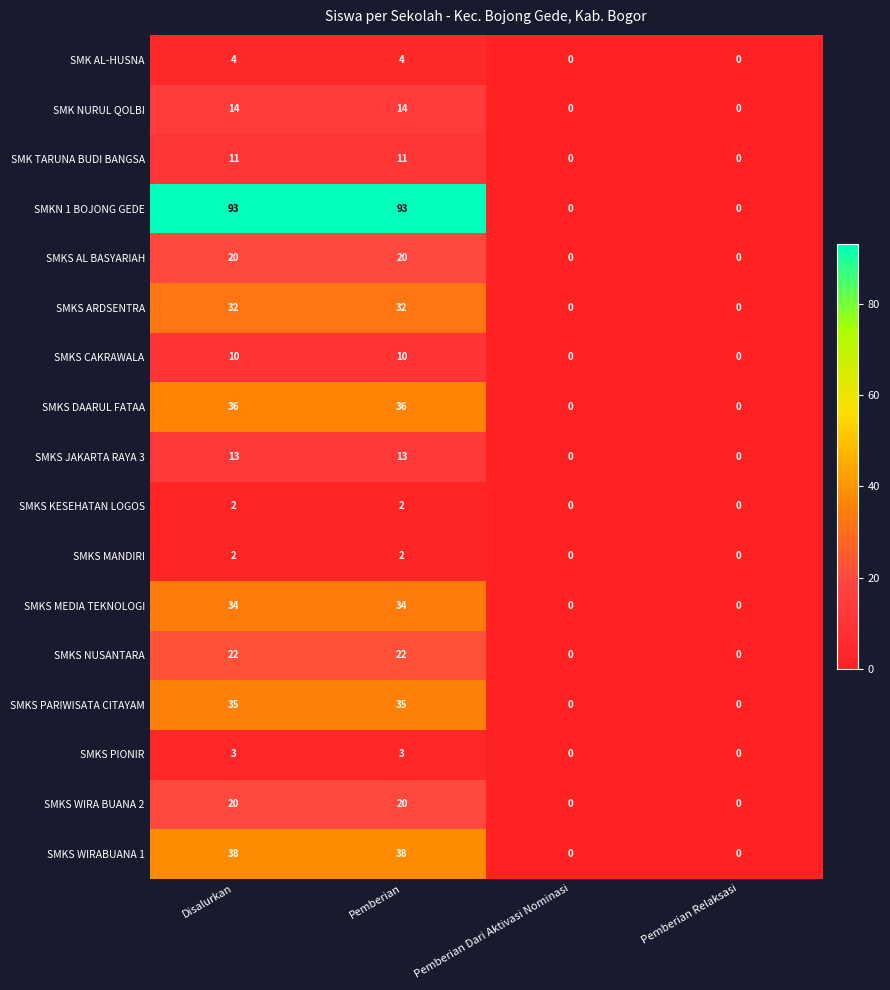

What is the difference between the SMK AL-HUSNA values at Pemberian Relaksasi and Pemberian?

4